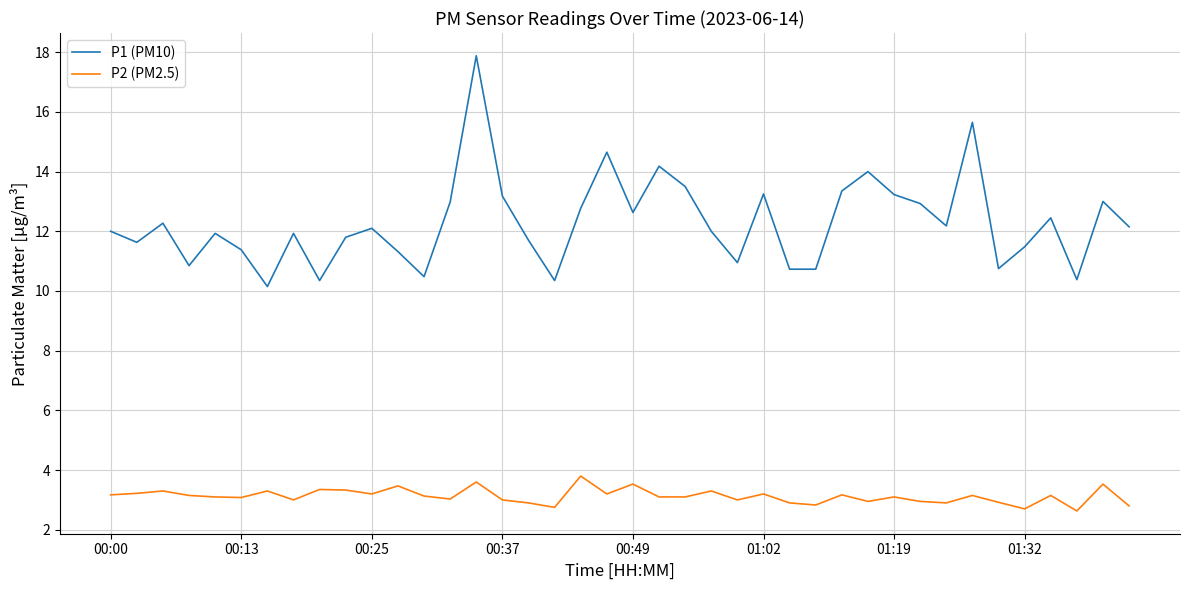

Which series has the widest spread of values?

P1 (PM10)